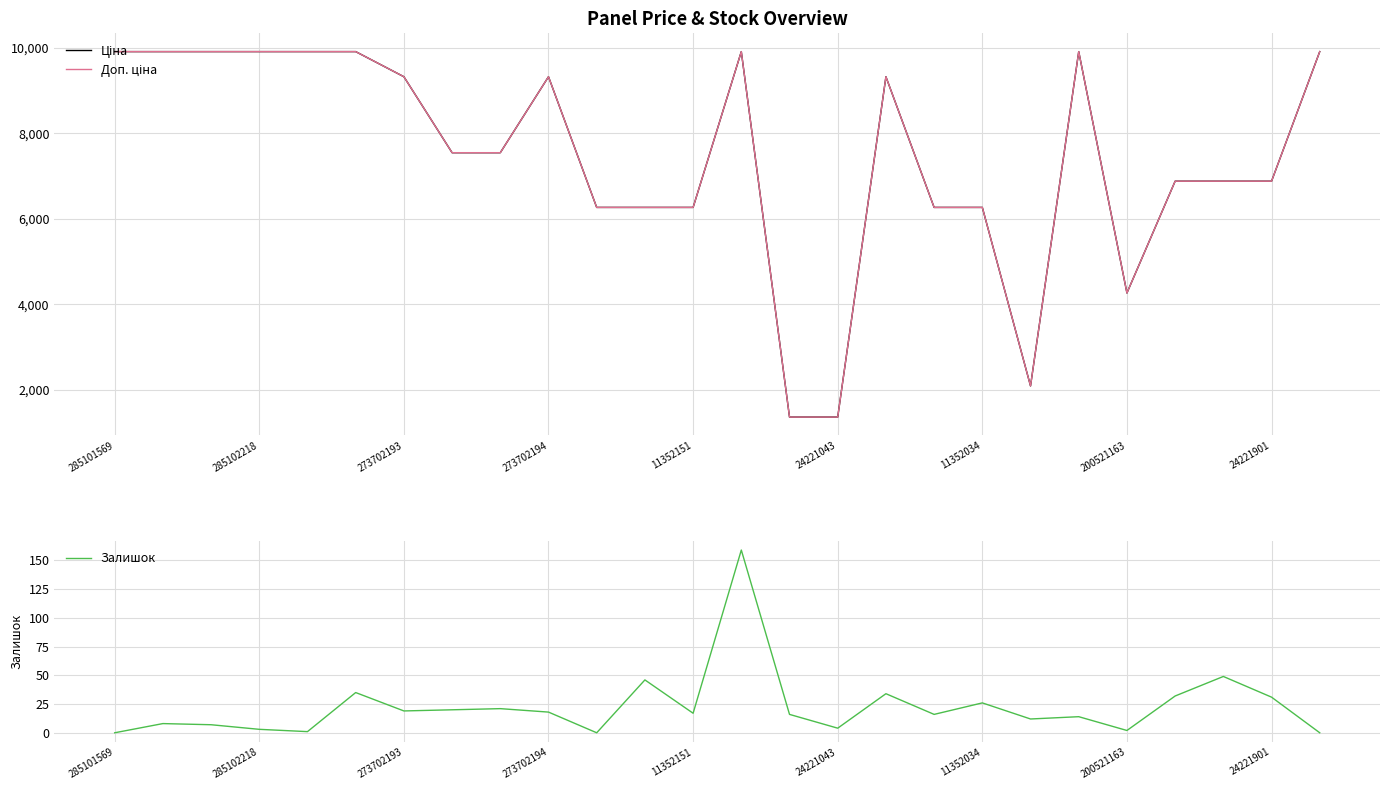

What is the label of the 18th point from the left?

17